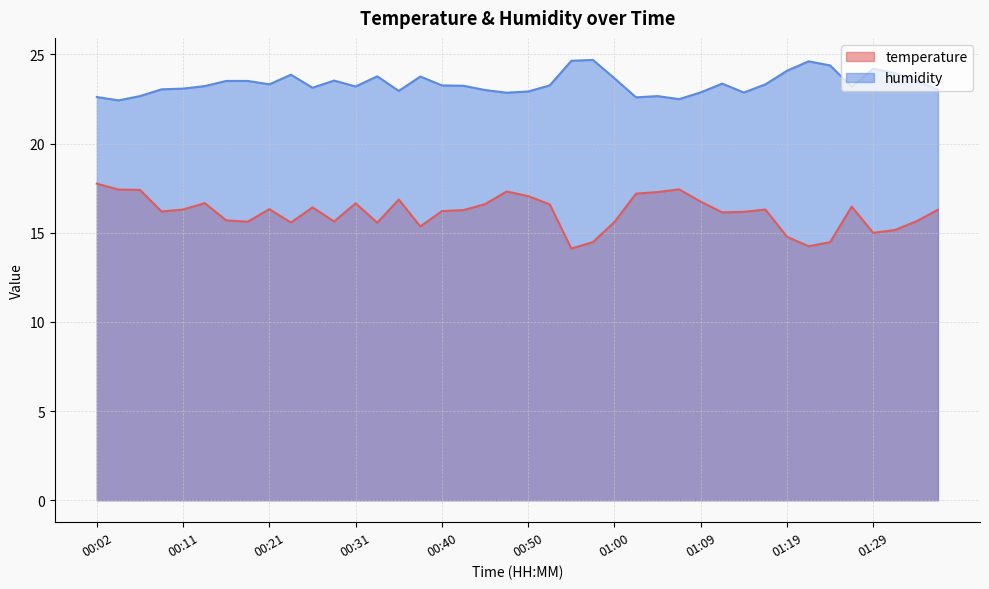

Reading left to right, list all the values displayed in this chart.

temperature: 17.8	17.4	17.4	16.2	16.3	16.7	15.7	15.6	16.3	15.6	16.4	15.6	16.6	15.6	16.9	15.3	16.2	16.3	16.6	17.3	17.1	16.6	14.1	14.5	15.6	17.2	17.3	17.4	16.7	16.1	16.2	16.3	14.8	14.2	14.5	16.5	15.0	15.2	15.6	16.3
humidity: 22.6	22.4	22.7	23.0	23.1	23.2	23.5	23.5	23.3	23.9	23.1	23.5	23.2	23.8	22.9	23.8	23.3	23.2	23.0	22.9	22.9	23.3	24.6	24.7	23.7	22.6	22.7	22.5	22.9	23.4	22.9	23.3	24.1	24.6	24.4	23.2	24.2	23.9	23.5	23.0